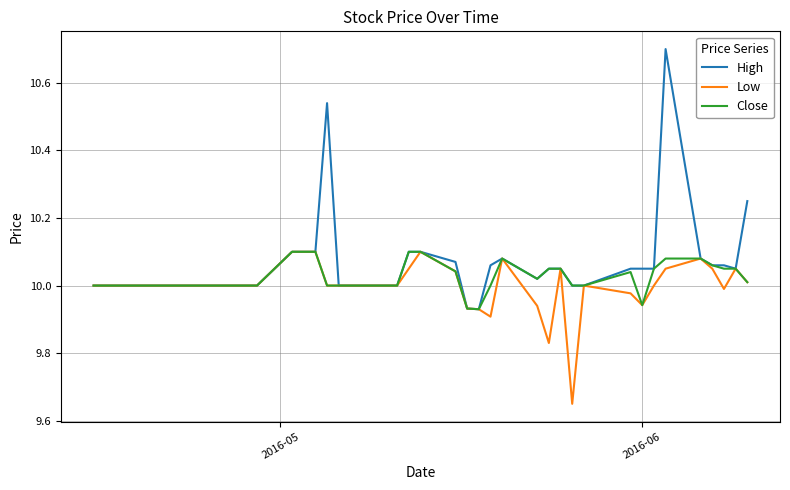

What is the maximum value shown in the chart?

10.7